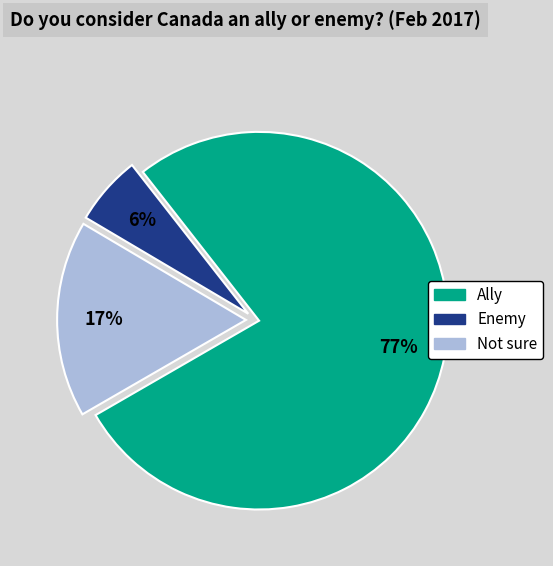

Is the sum of Not sure and Ally greater than half?

Yes